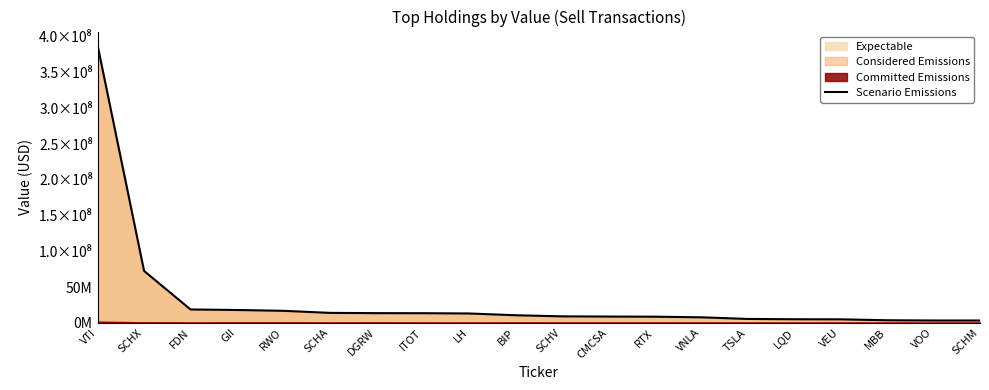

Reading left to right, transcribe all the data shown in this chart.

388031000	72604000	18652000	17903000	16749000	13876000	13495000	13423000	13016000	10569000	9000000	8729000	8526000	7671000	5376000	4952000	4839000	3564000	3211000	3206000